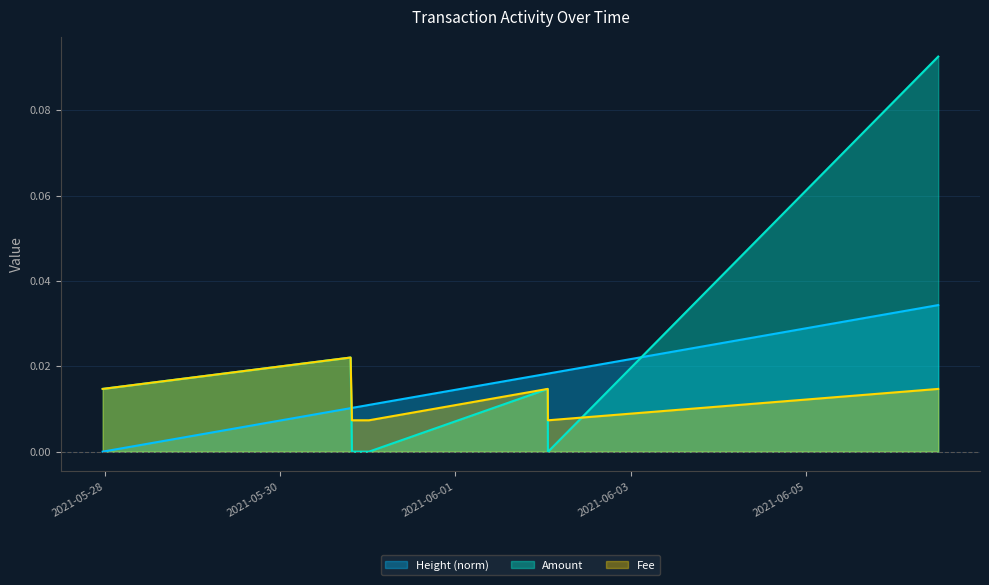

What is the label of the 5th point from the right?

2021-05-31 00:18:05